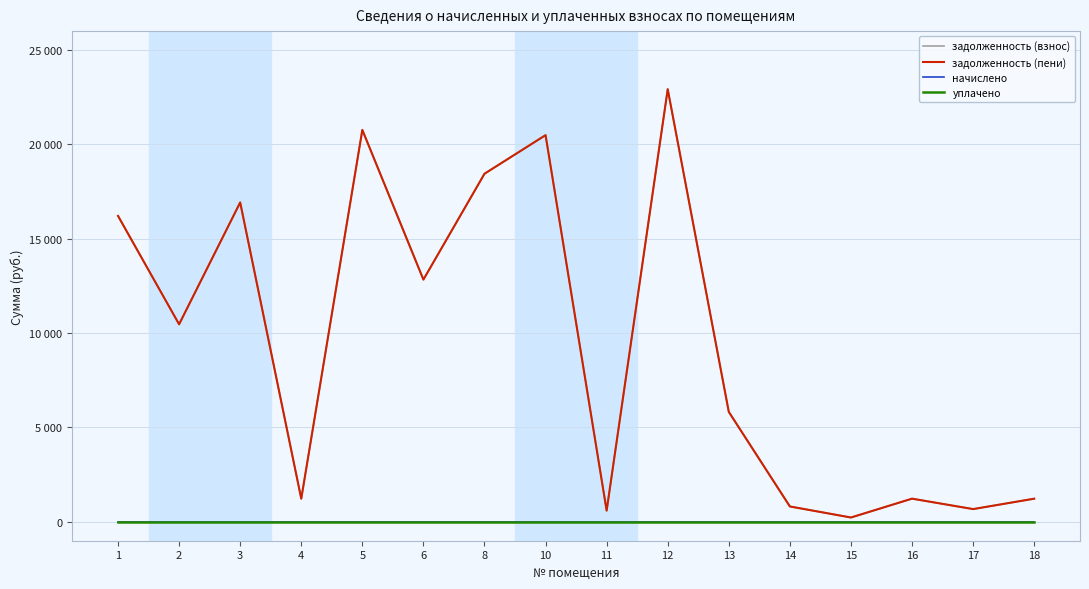

Does the chart display data point markers on the line(s)?

No